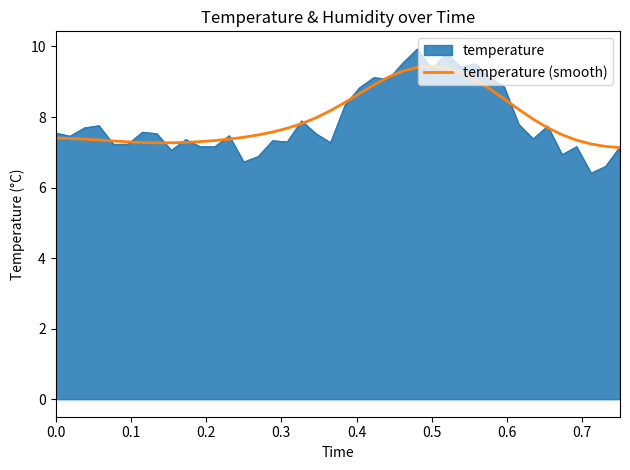

List the series in order of their peak value, highest first.

temperature, temperature (smooth)